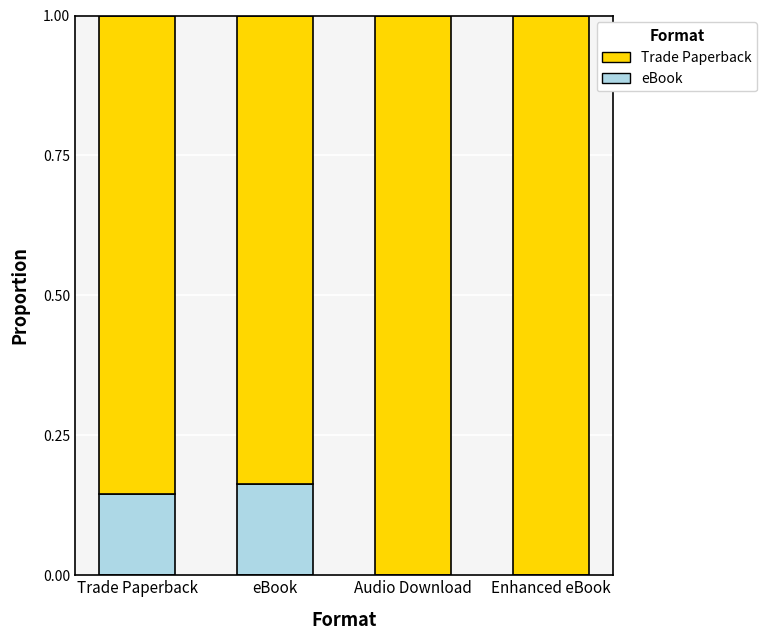

Is it true that eBook equals 0.1 at eBook?

False